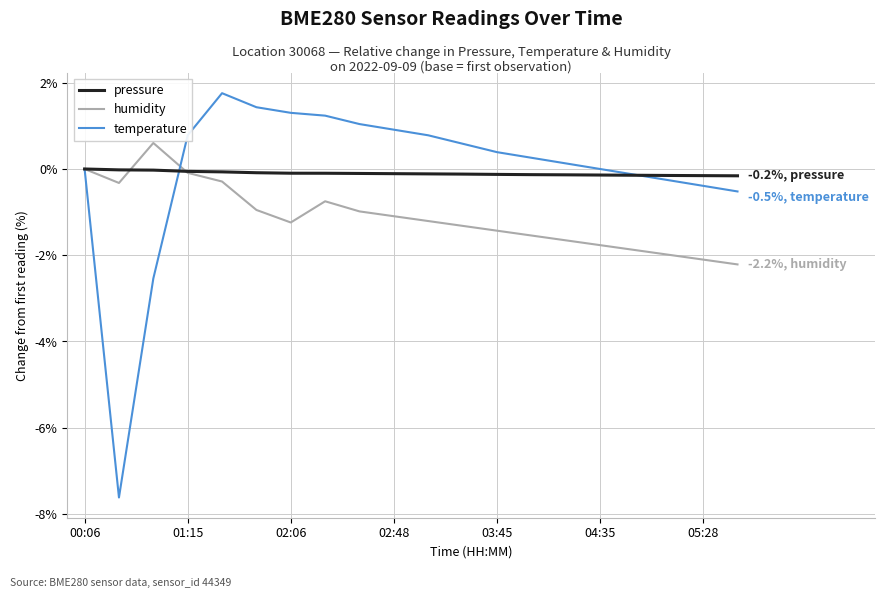

List the series in order of their peak value, lowest first.

pressure, humidity, temperature